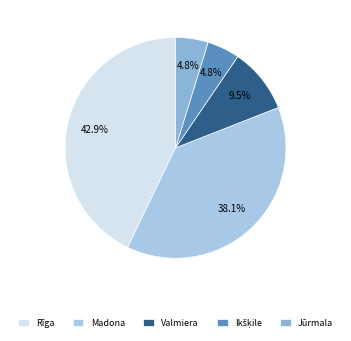

Count the number of slices in the pie.

5